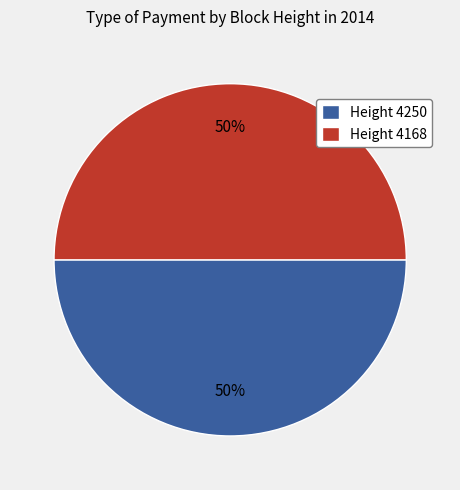

True or false: Height 4250 accounts for 44% of the total.

False